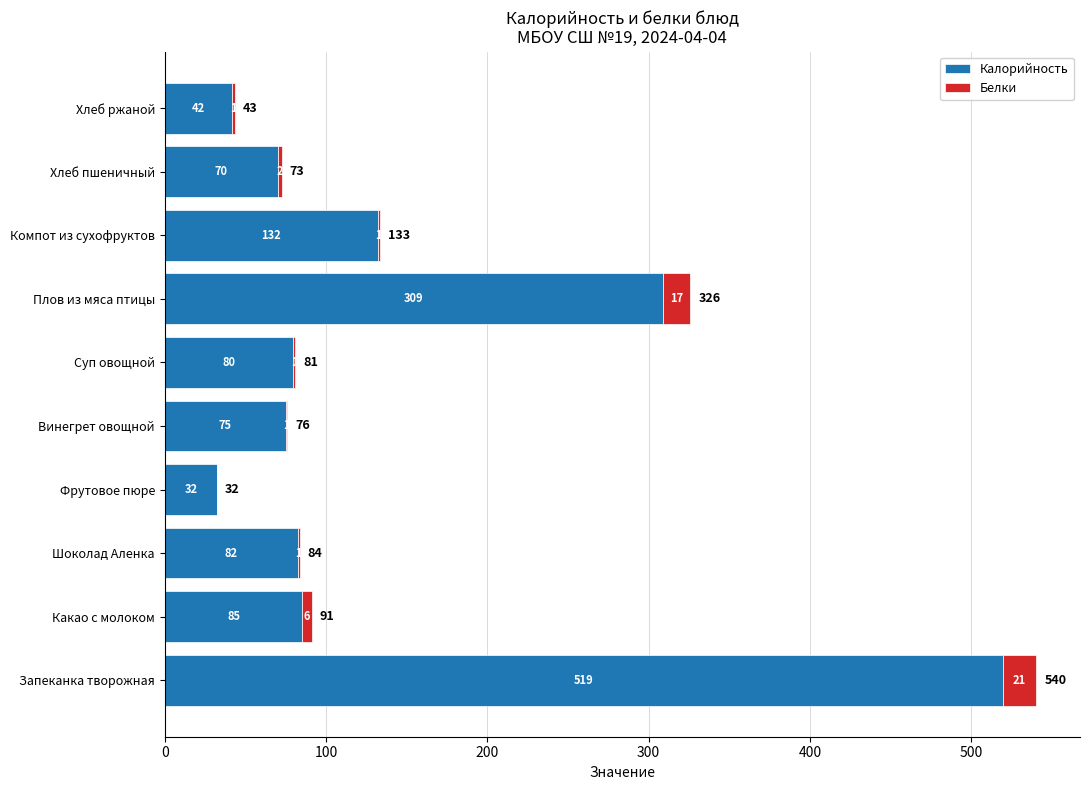

What is the average value of the Калорийность series?

142.7